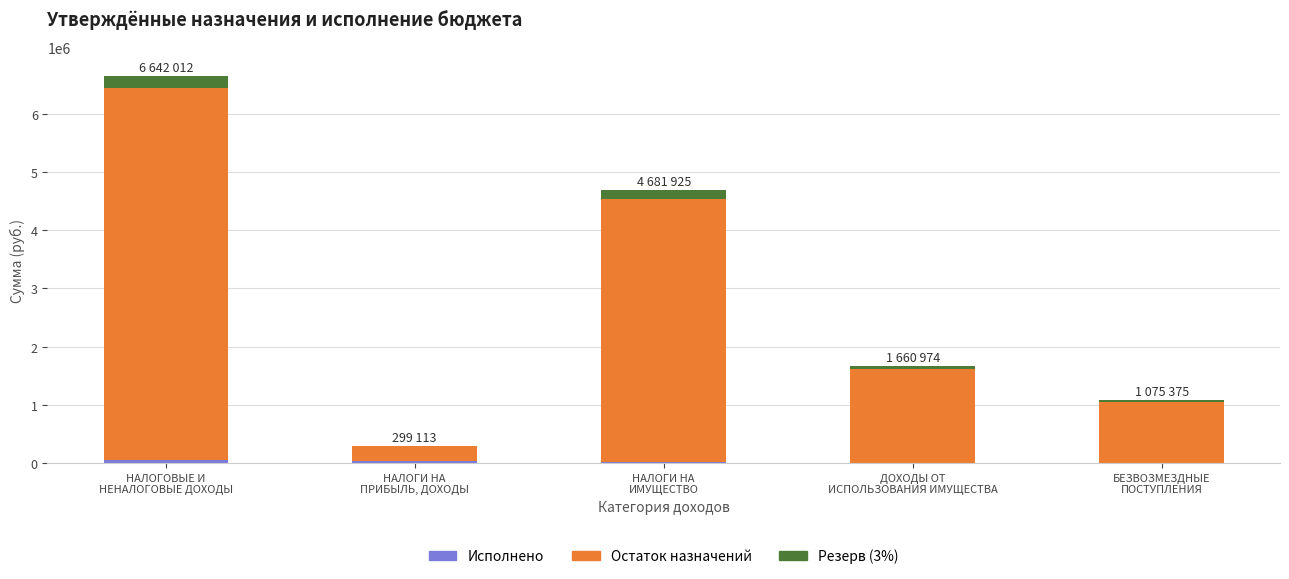

Count the number of categories in the chart.

5